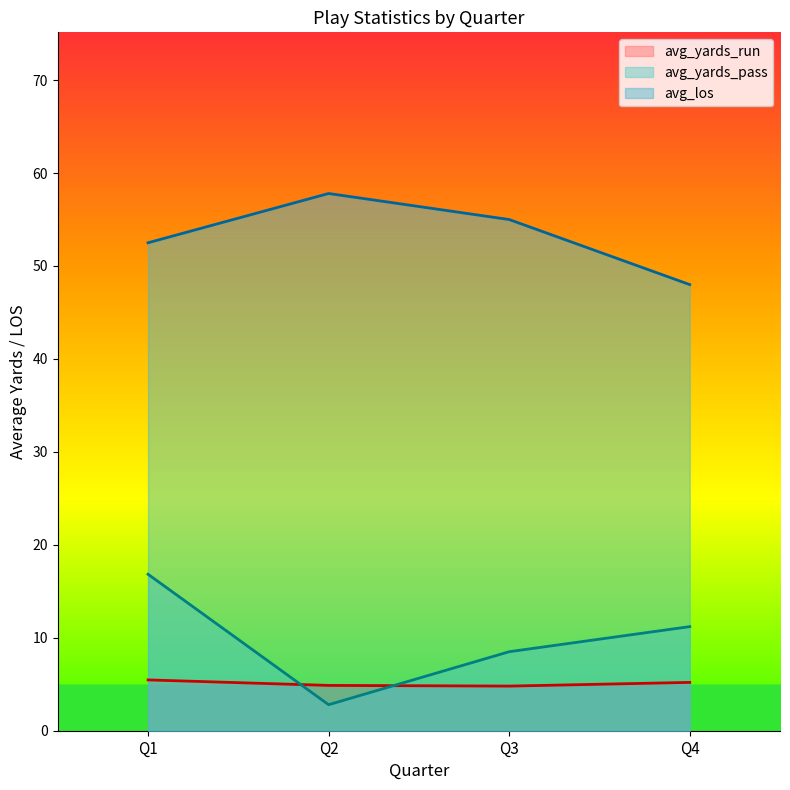

True or false: avg_yards_pass and avg_yards_run intersect in this chart.

True